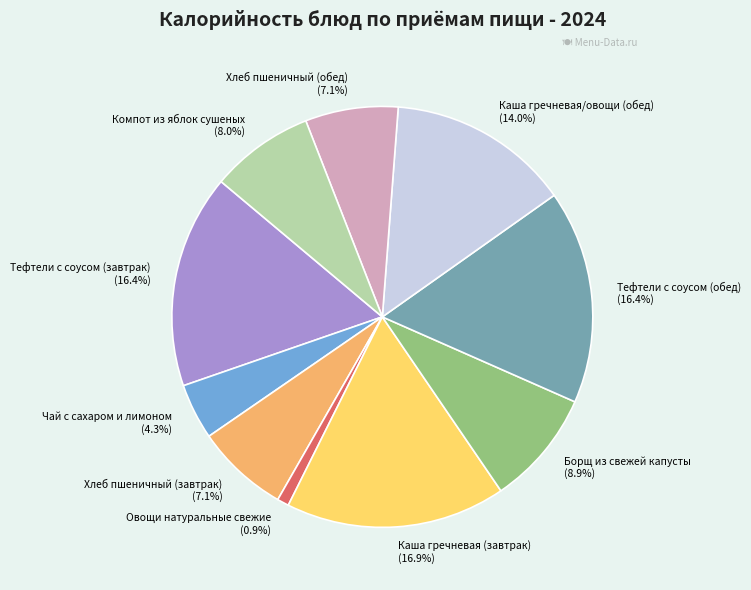

True or false: Каша гречневая (завтрак) accounts for 17% of the total.

True